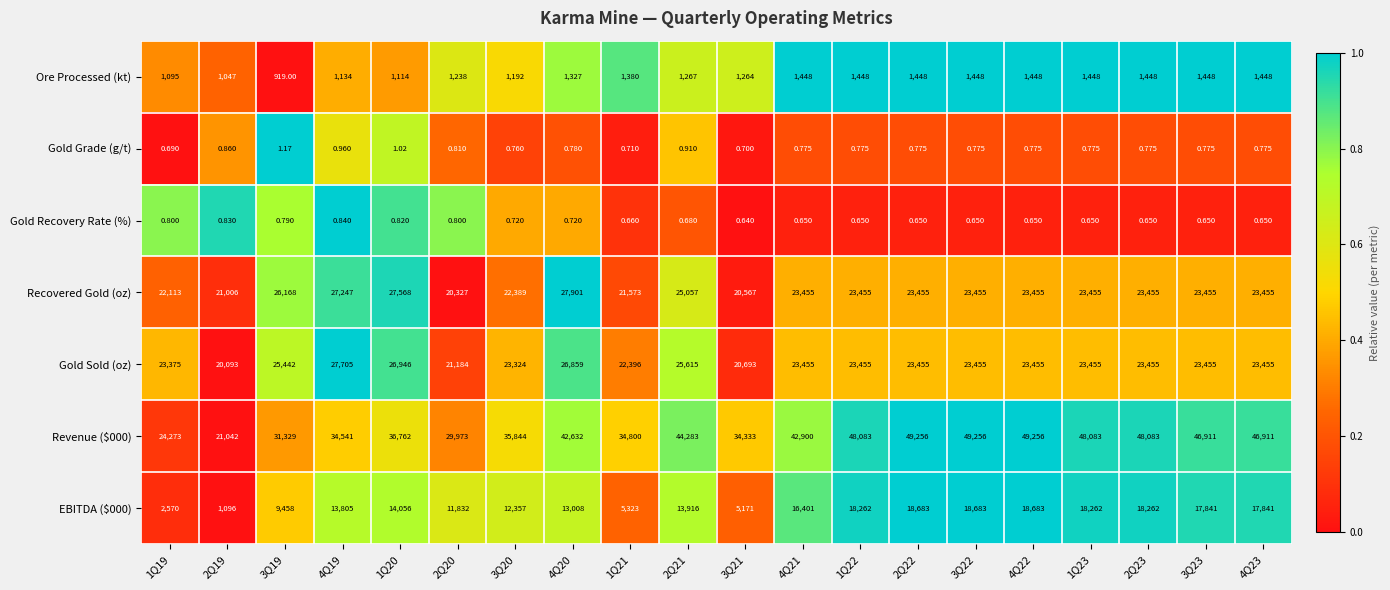

Which series changed the most between 4Q20 and 4Q21?

Recovered Gold (oz)